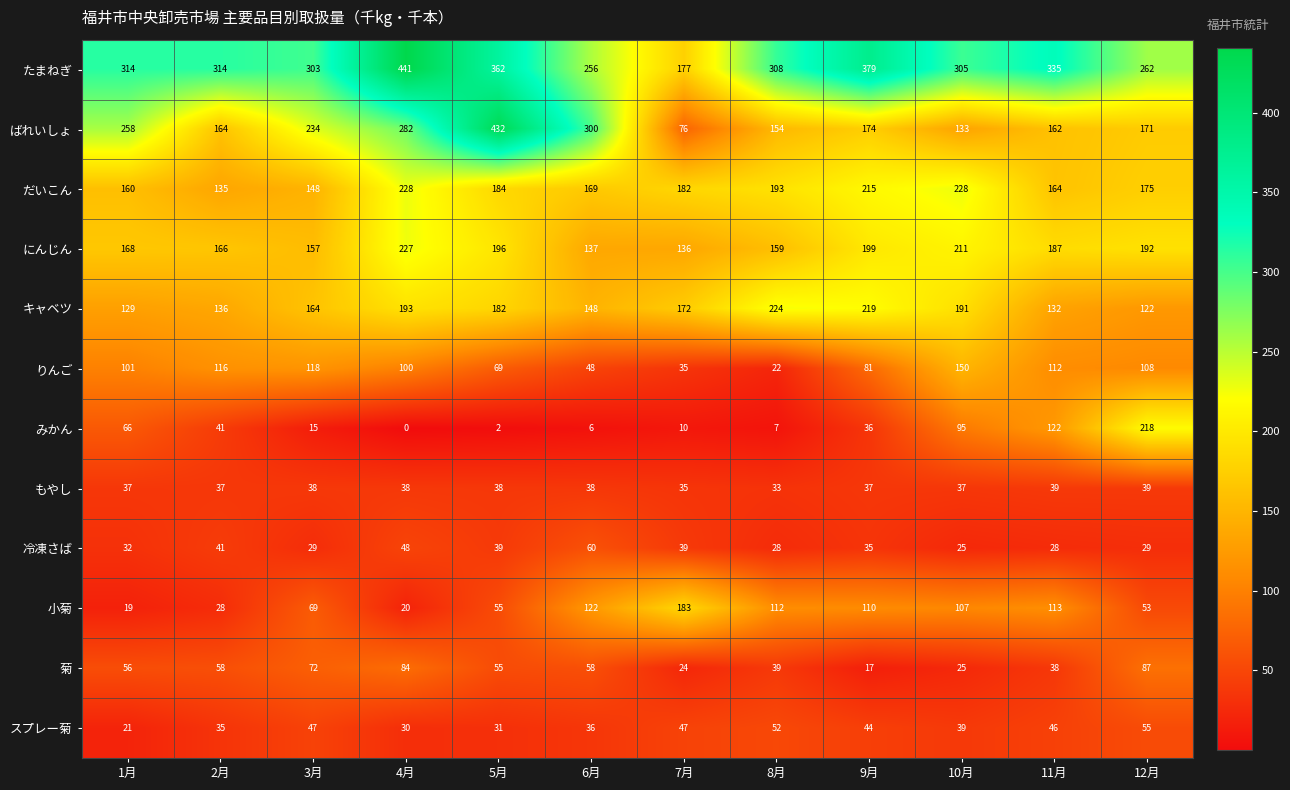

What is the spread (max minus min) of values at 1月?

295